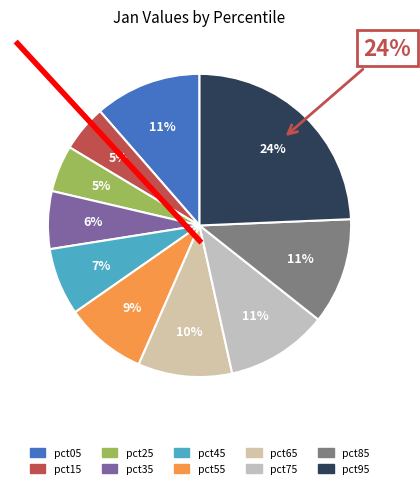

Is there a majority slice in this chart?

No